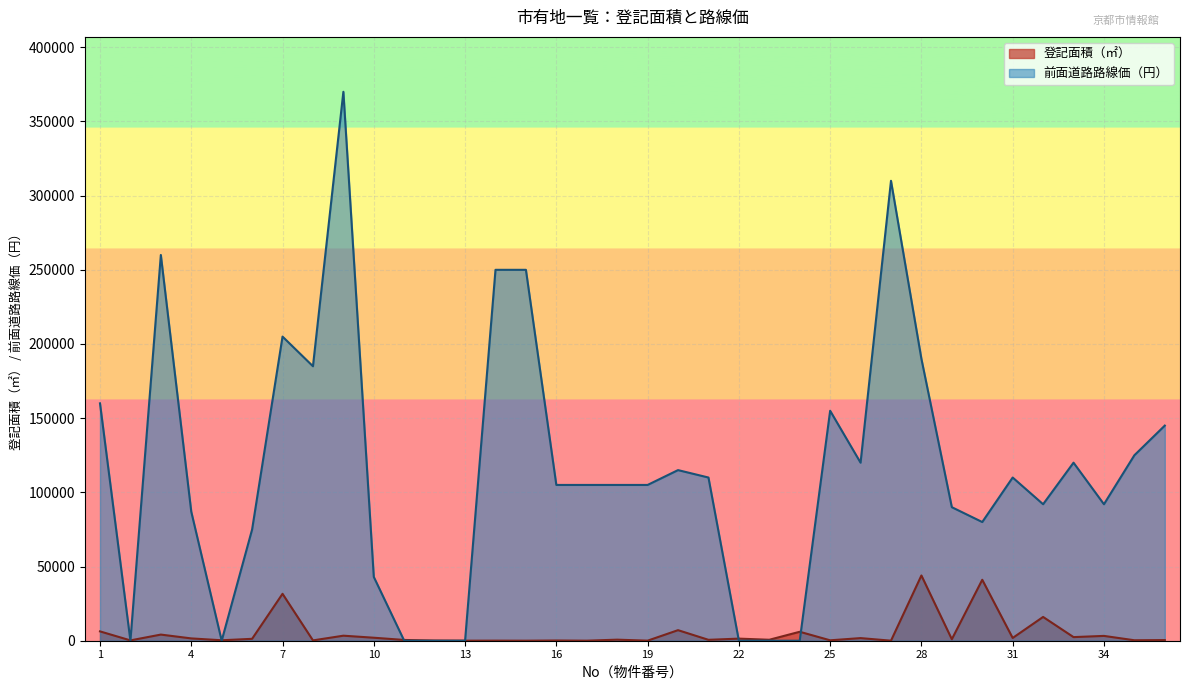

Rank the categories by 前面道路路線価（円） value from lowest to highest.

2, 5, 11, 12, 13, 22, 23, 24, 10, 6, 30, 4, 29, 32, 34, 16, 17, 18, 19, 21, 31, 20, 26, 33, 35, 36, 25, 1, 8, 28, 7, 14, 15, 3, 27, 9